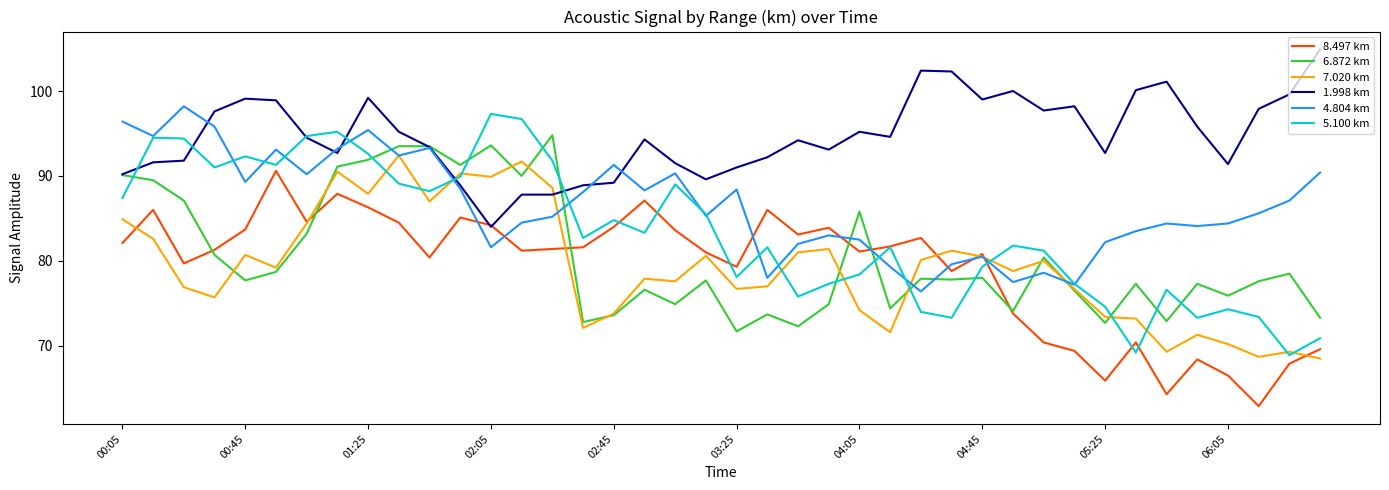

What is the sum of all 8.497 km values?

3163.2